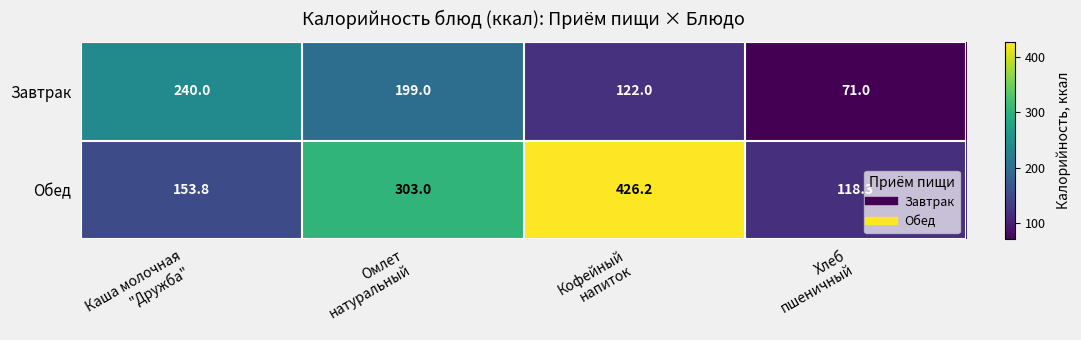

What is the difference between the maximum and minimum values in the Обед series?

307.9